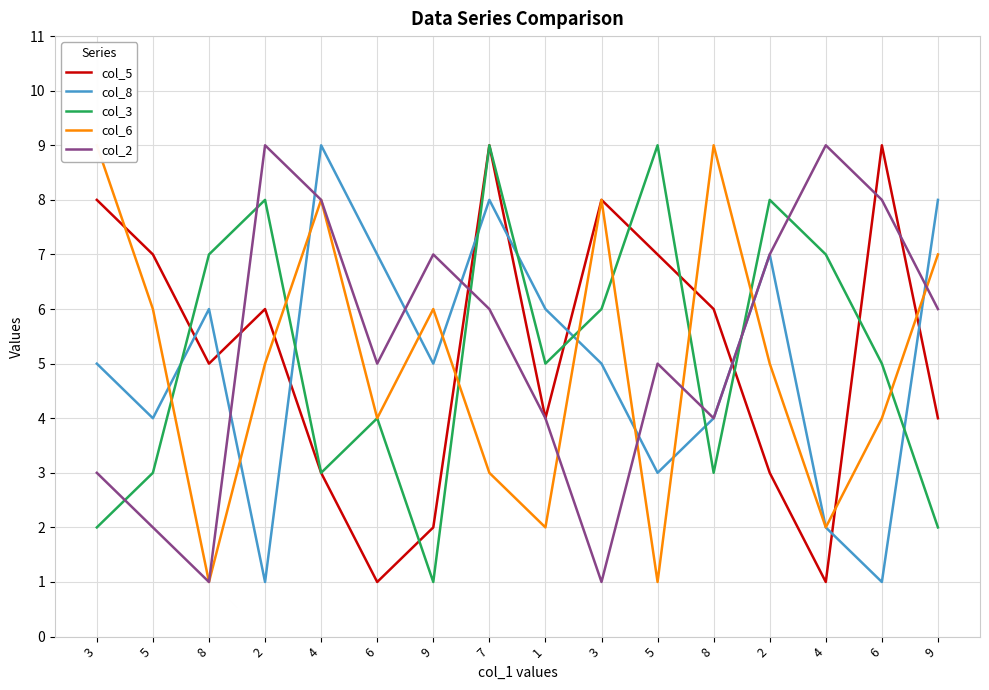

Is this an area chart (filled region under the line)?

No